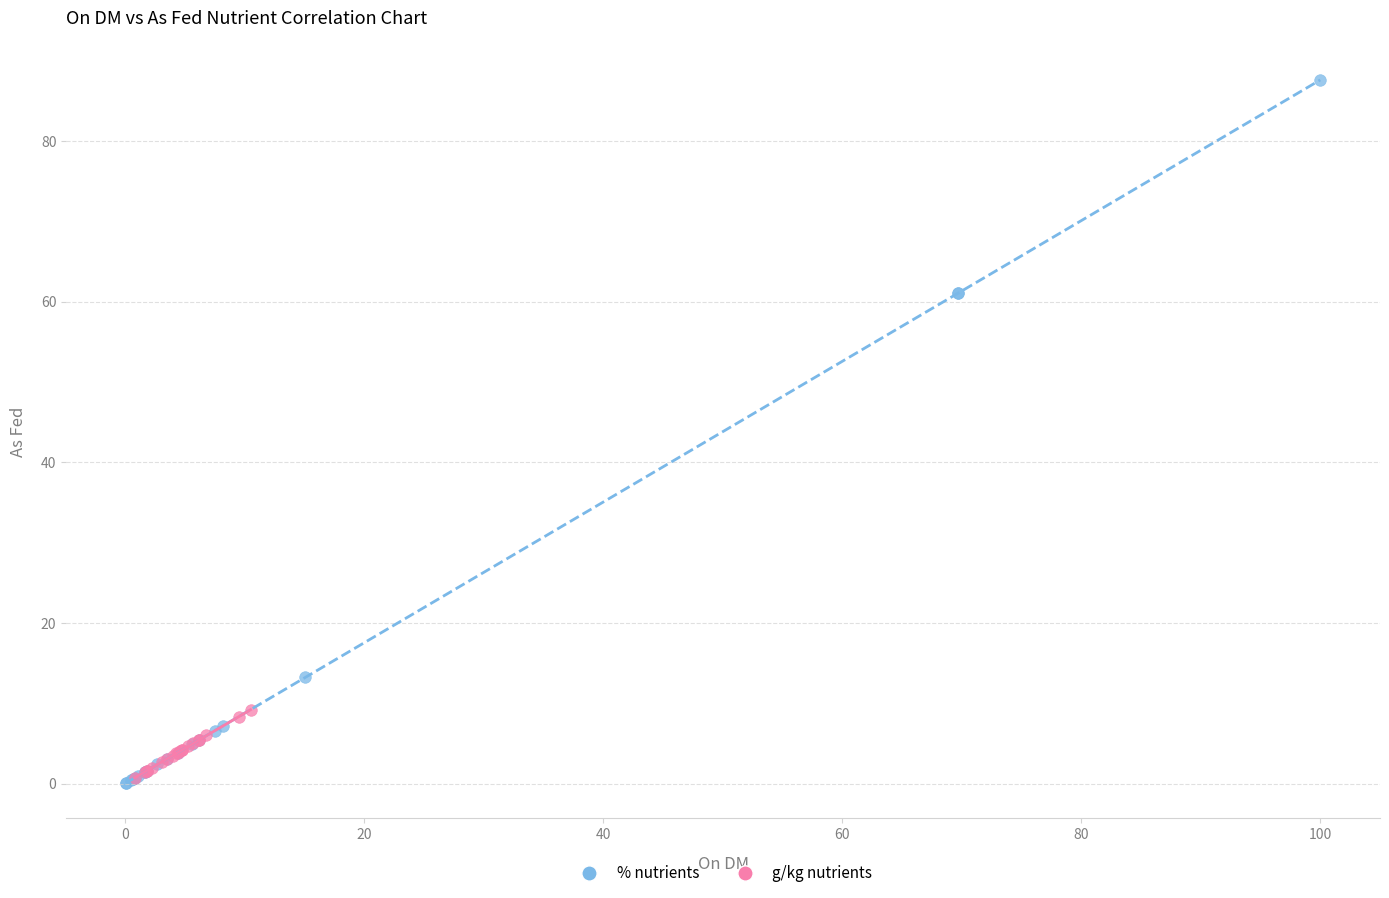

Which series contains the highest Y value?

% nutrients